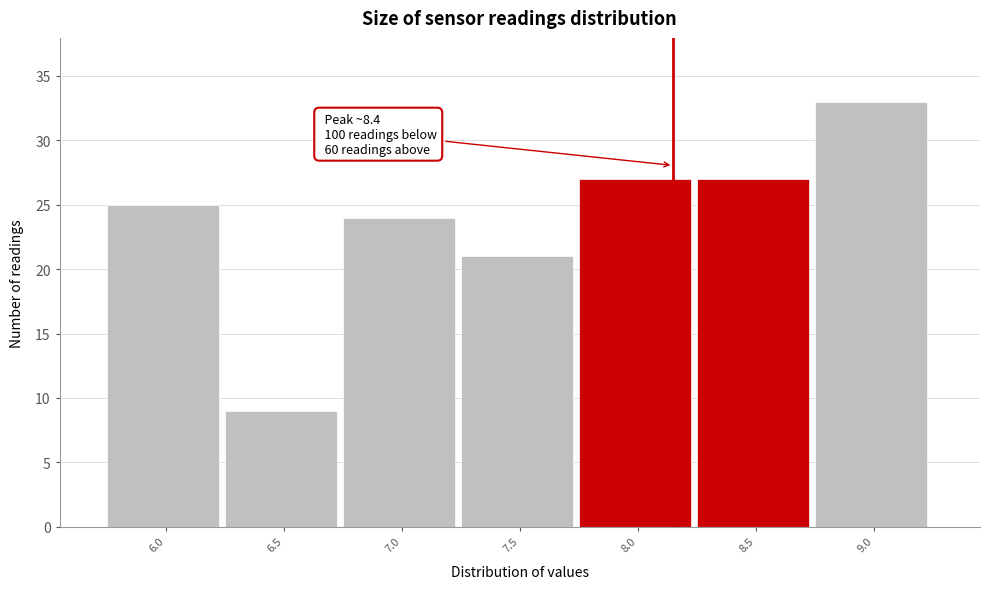

Reading left to right, what are all the values shown in this chart?

25	9	24	21	27	27	33